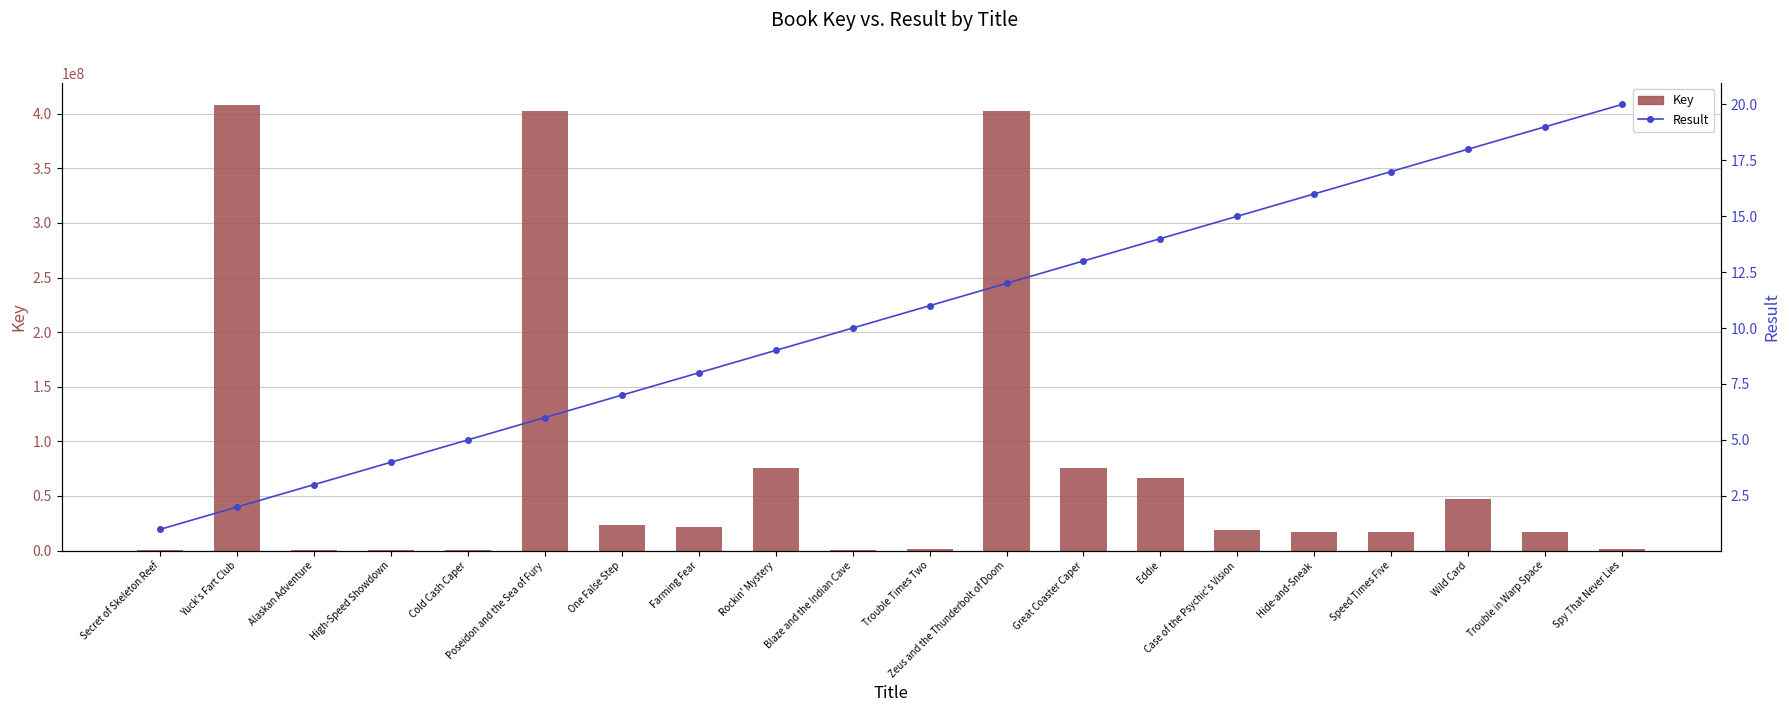

The Key series shows 10054117 at One False Step. True or false?

False